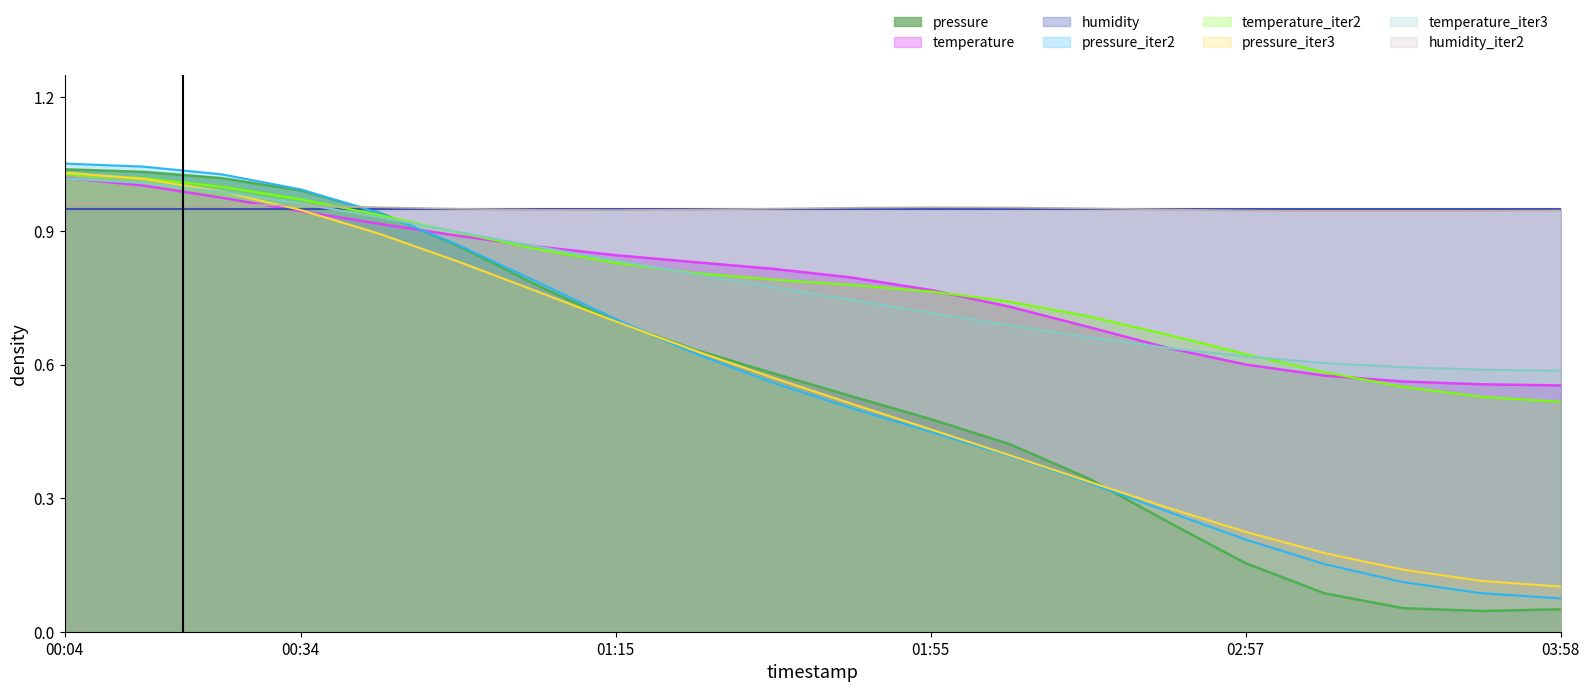

Which series has the largest range (max minus min)?

pressure